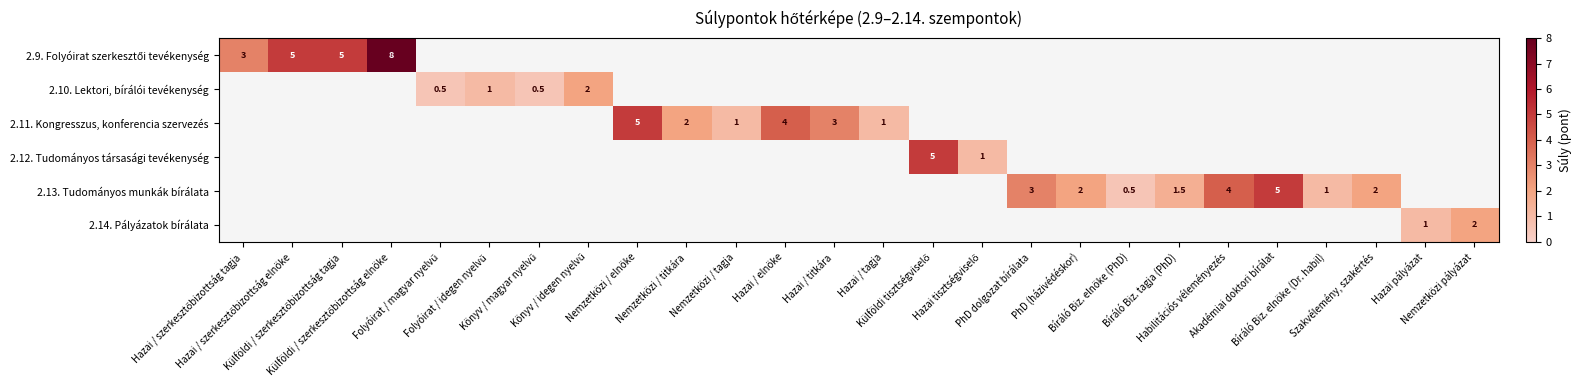

Count the number of categories in the chart.

26